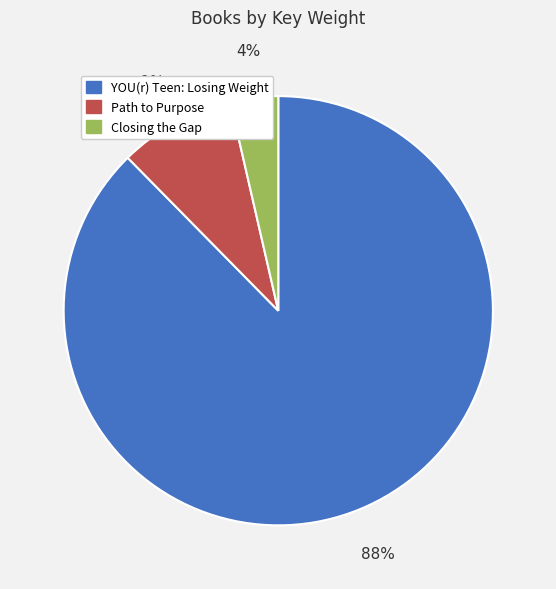

Rank the categories by value from lowest to highest.

Closing the Gap, Path to Purpose, YOU(r) Teen: Losing Weight